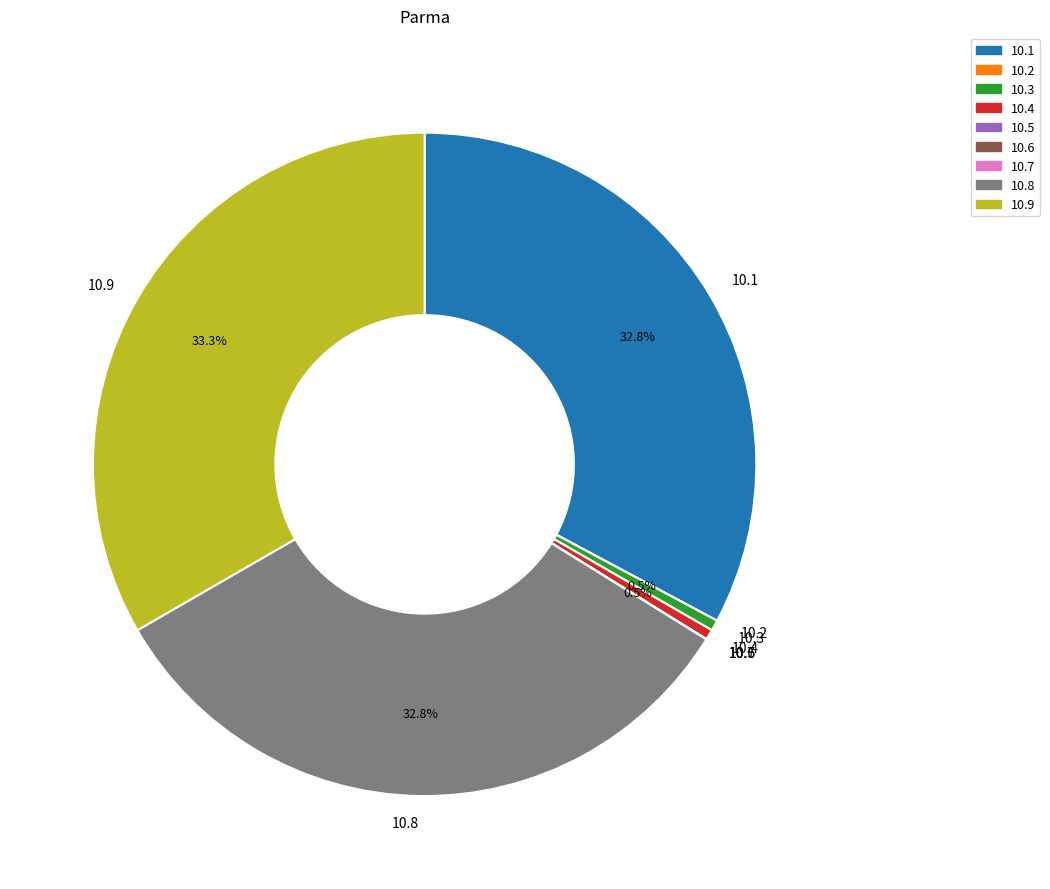

Does any single category account for the majority?

No